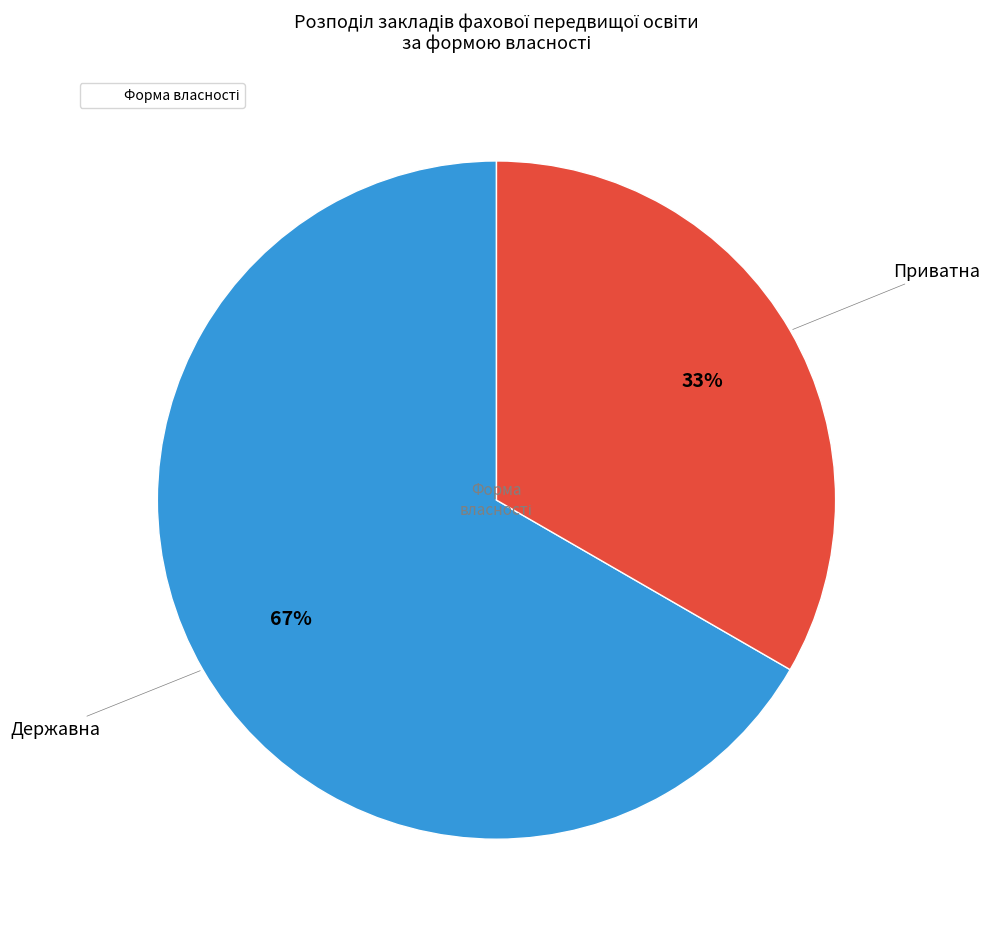

Does any single category account for the majority?

Yes